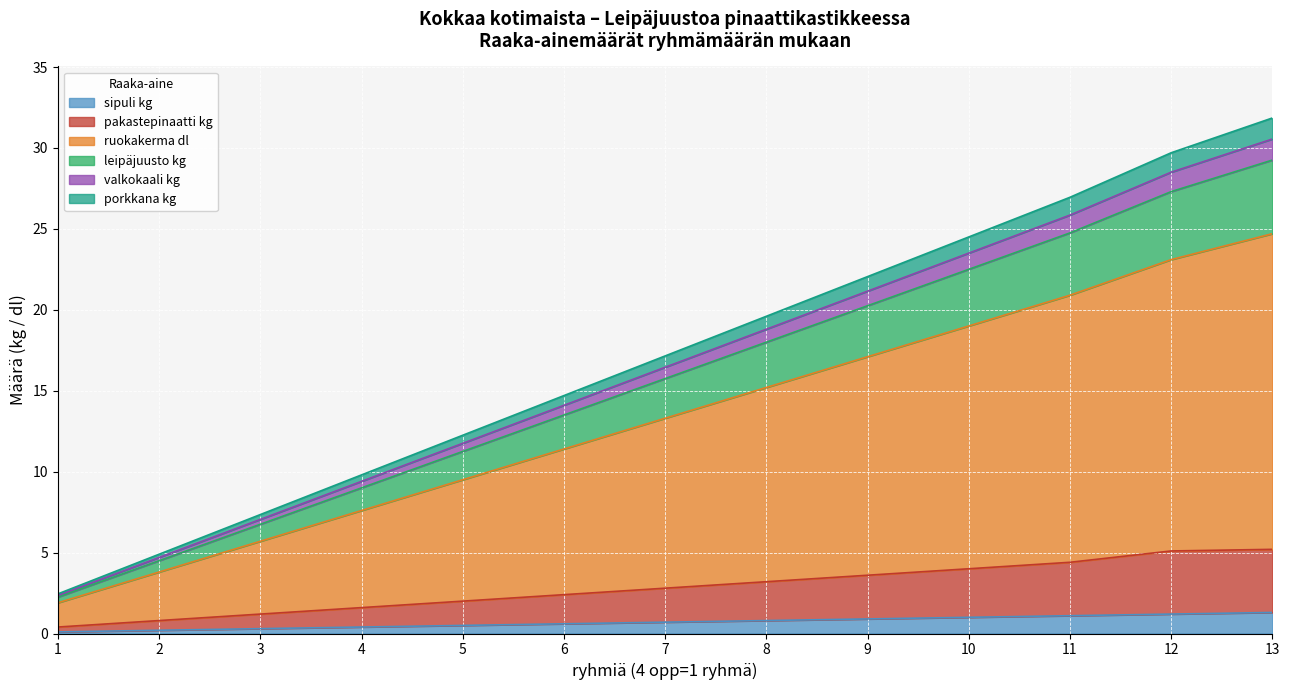

What is the average value of the sipuli kg series?

0.7